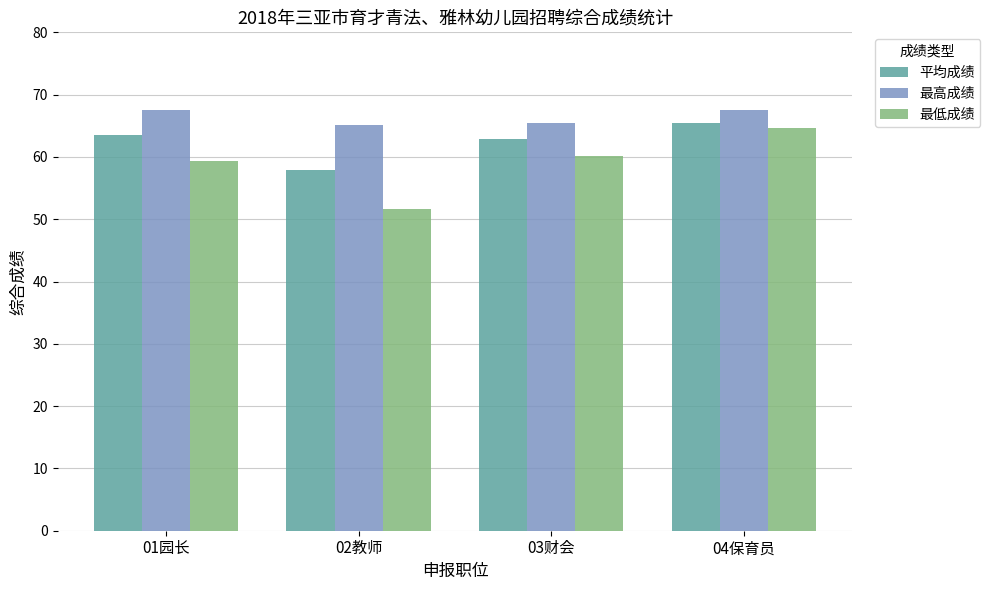

What position from the left is 03财会?

3